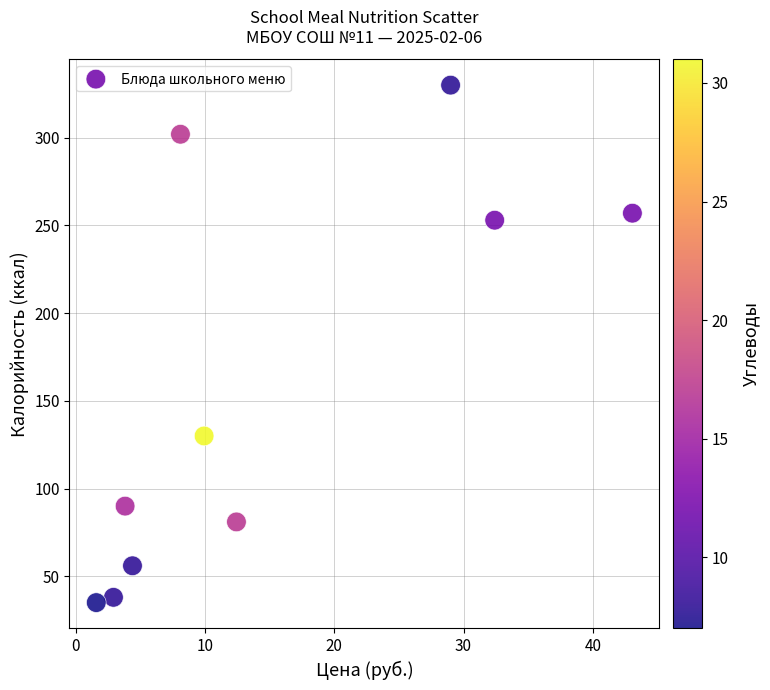

What is the range of Y values (max minus min)?

295